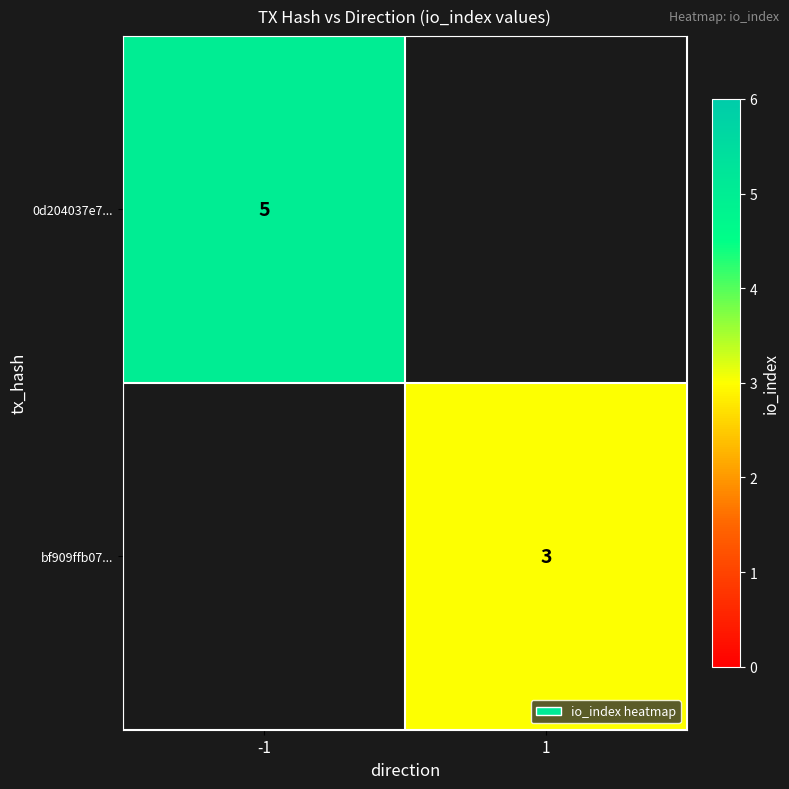

Which category has the lowest value across all series?

1